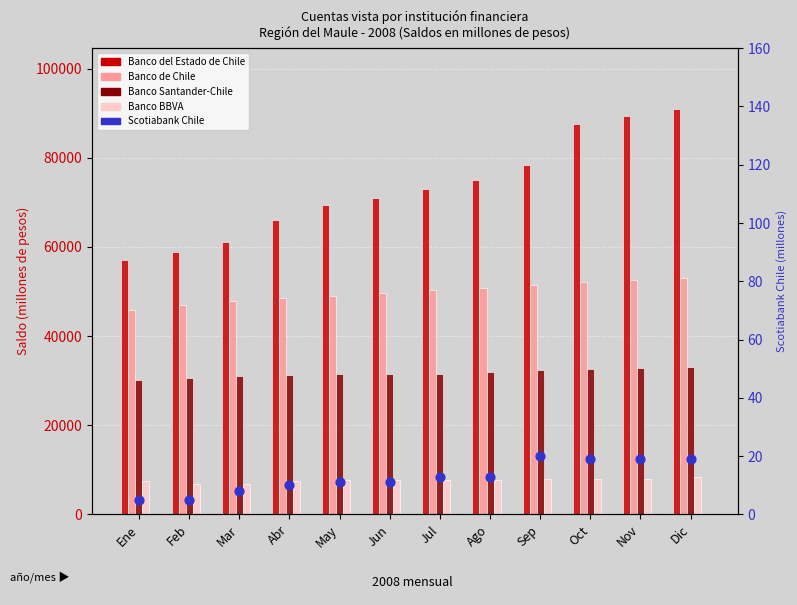

Which series has the widest spread of Y values?

Banco del Estado de Chile